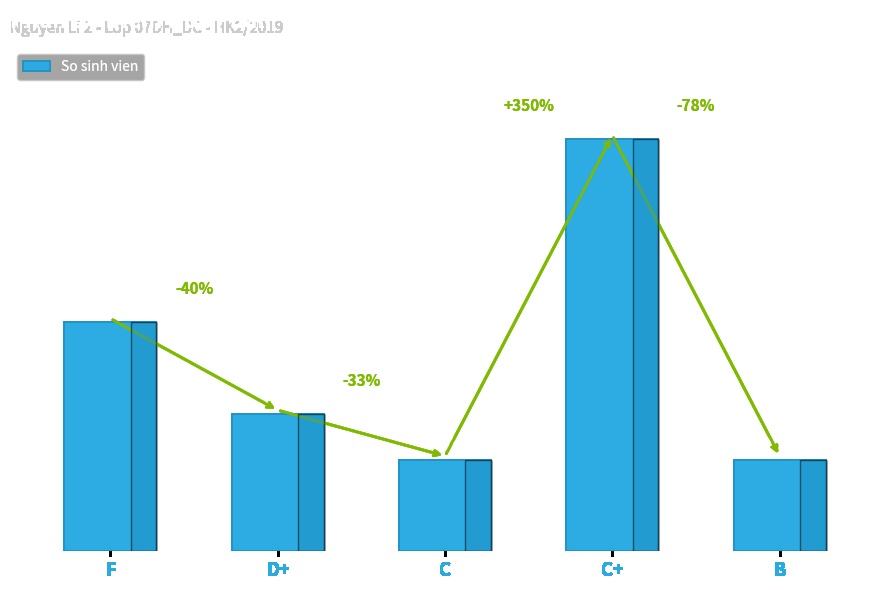

What is the label of the 4th bar from the left?

C+